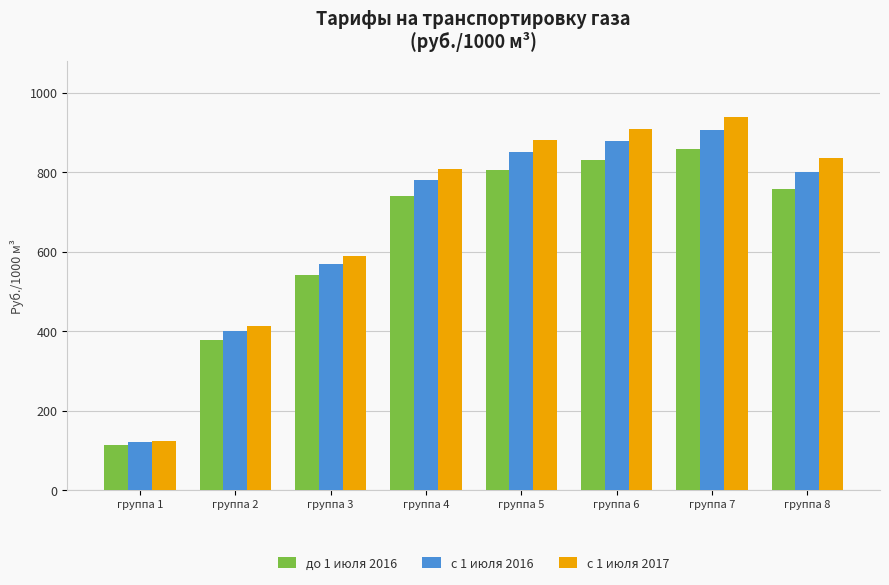

What is the lowest value of the с 1 июля 2016 series?

119.8